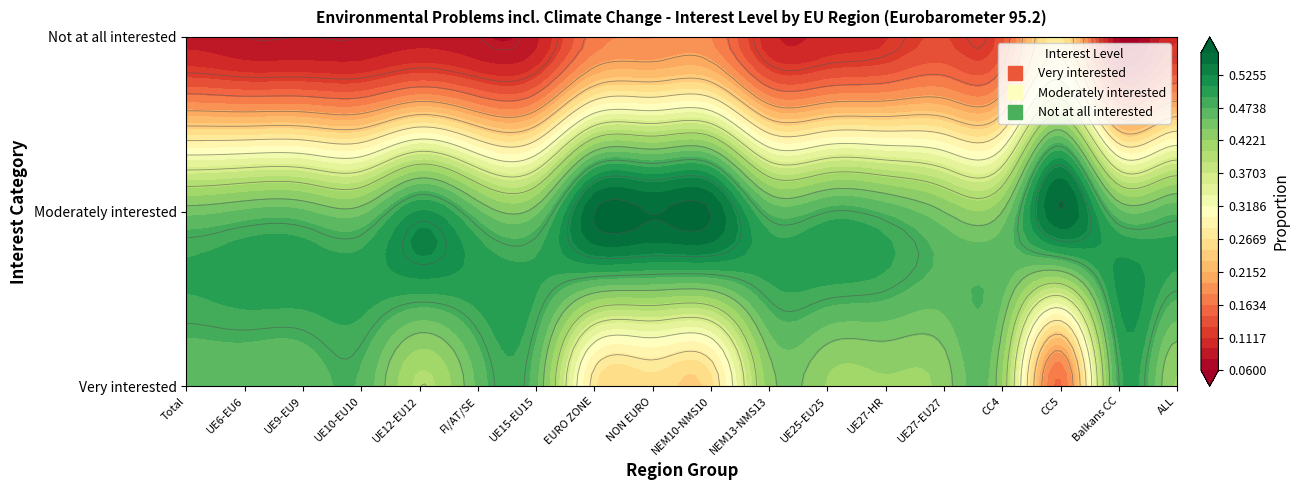

What is the sum of the Moderately interested values at UE10-EU10 and UE15-EU15?

0.9